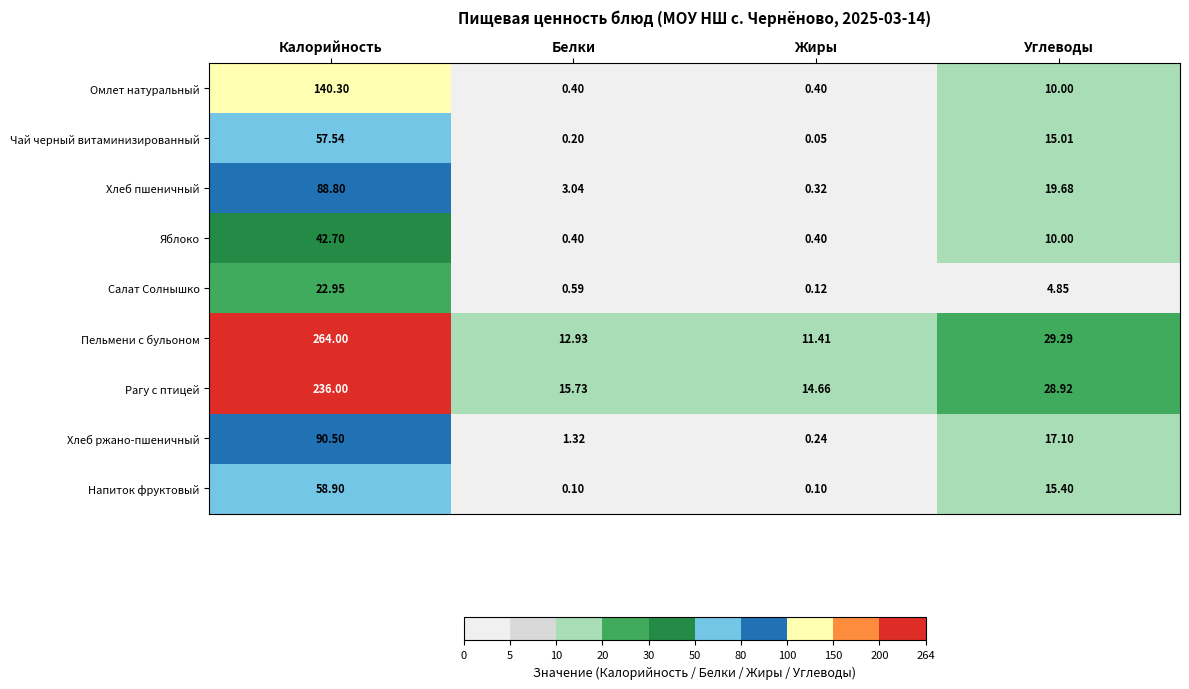

Which series has the largest range (max minus min)?

Пельмени с бульоном